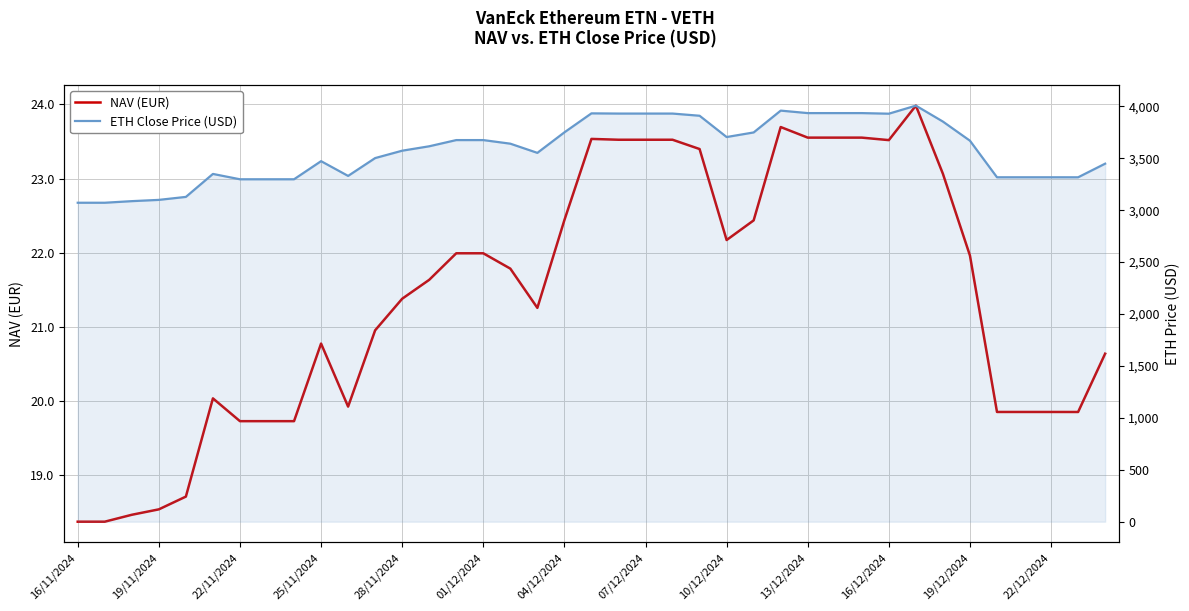

How many lines are shown in the chart?

2